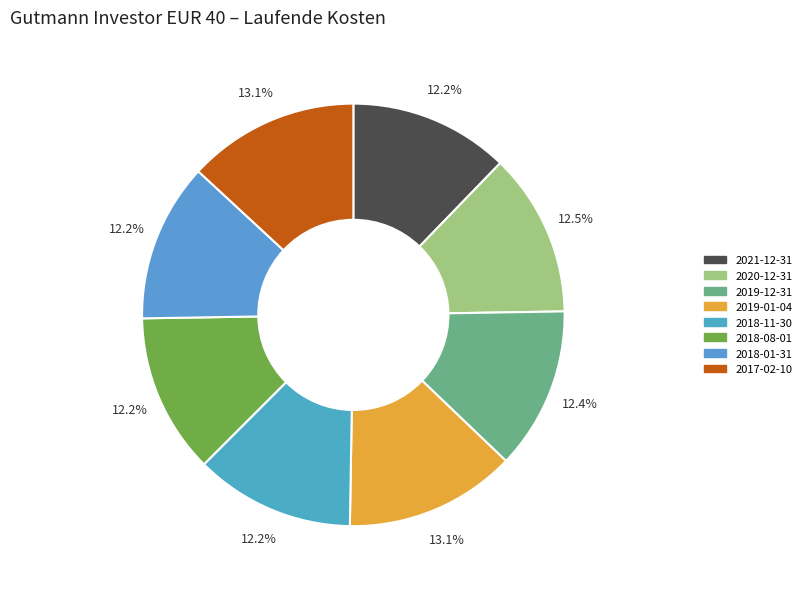

What percentage is the 2019-12-31 slice, to the nearest percent?

12%